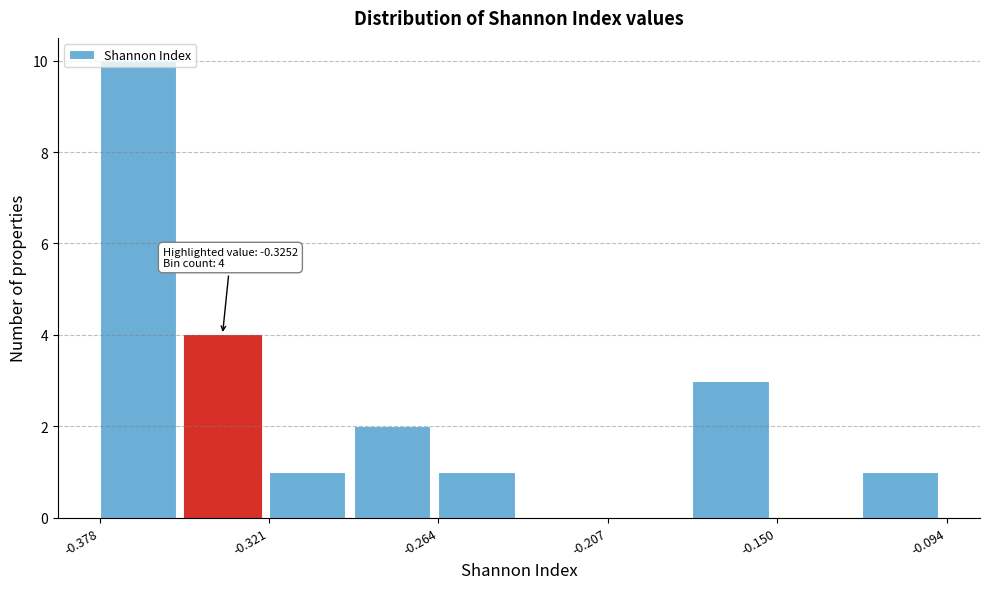

Read against the x-axis, roughly where is the centre of the tallest bar?

-0.36